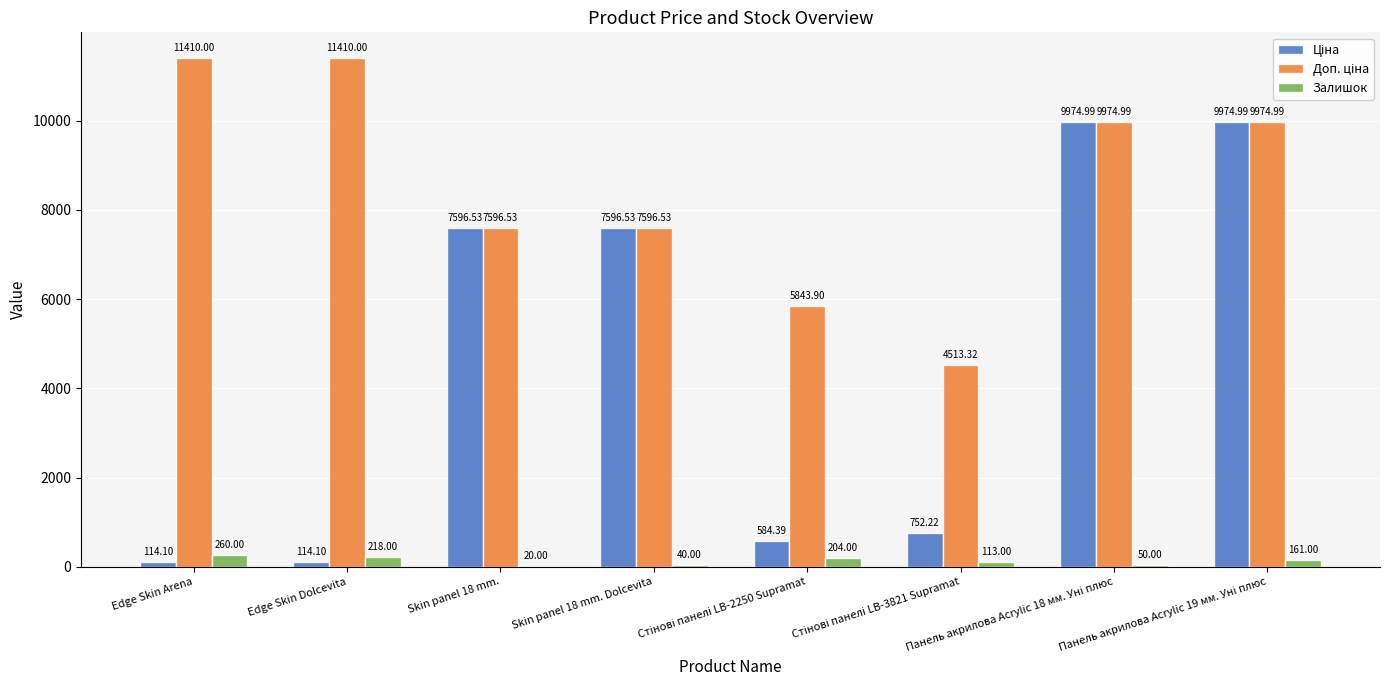

At which label does Залишок reach its peak?

Edge Skin Arena